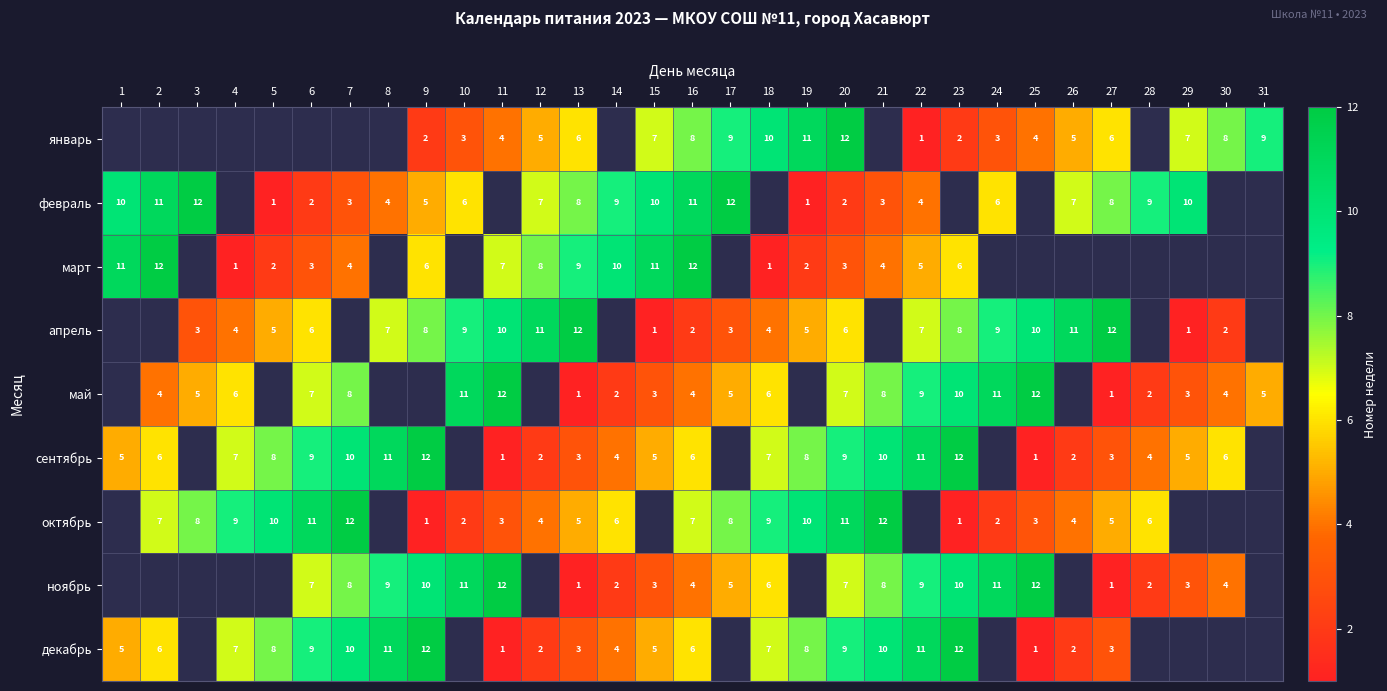

What is the spread (max minus min) of values at 12?

9.0